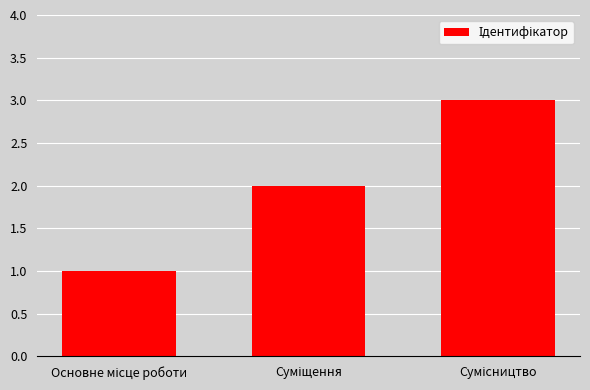

What is the greatest value displayed?

3